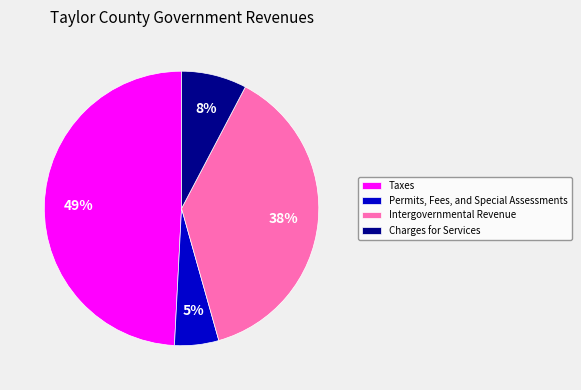

To the nearest percent, what portion does Intergovernmental Revenue represent?

38%